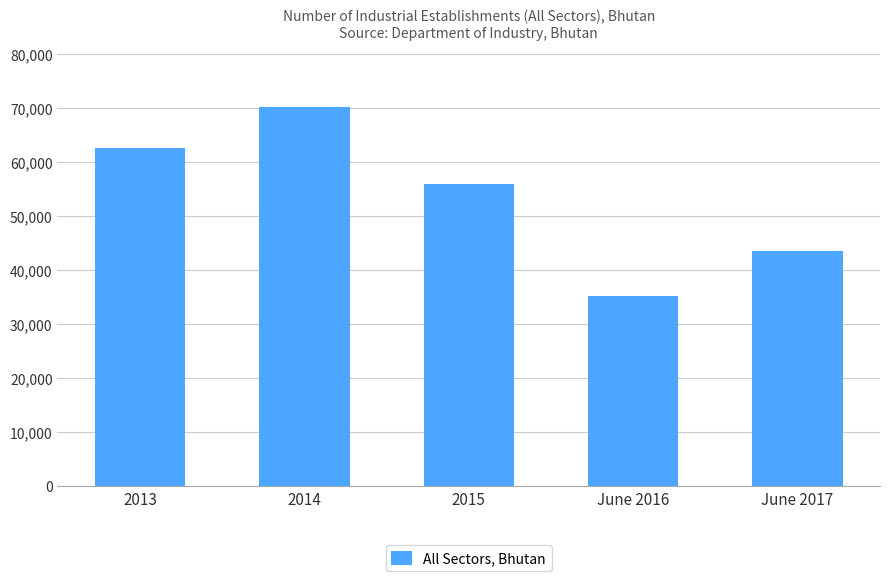

Which label corresponds to the largest value in the chart?

2014